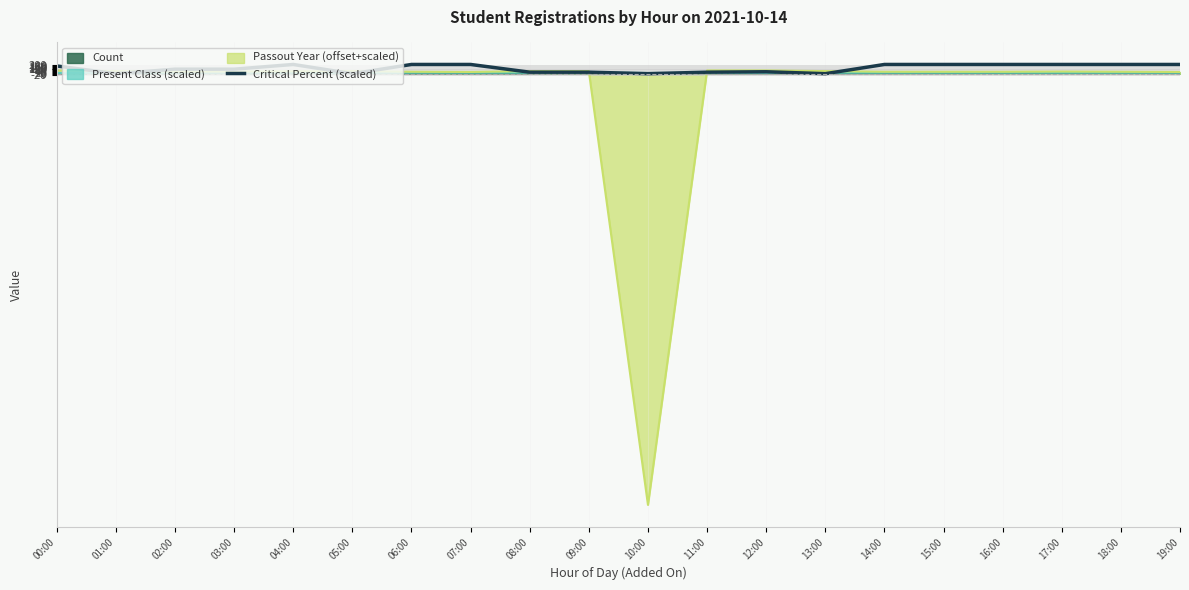

Does the chart display data point markers on the line(s)?

No